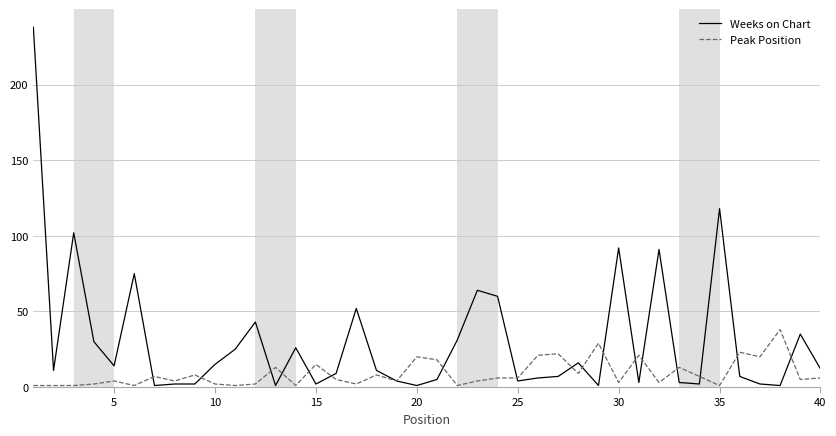

What is the average value of the Peak Position series?

9